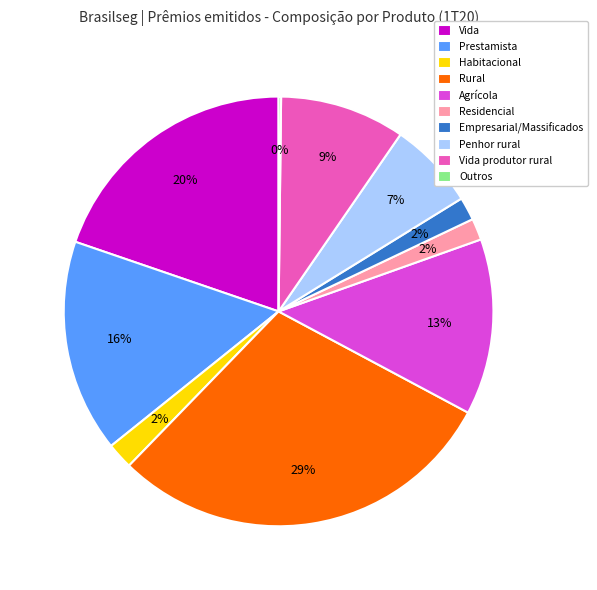

The Vida produtor rural slice represents 2% of the pie. True or false?

False